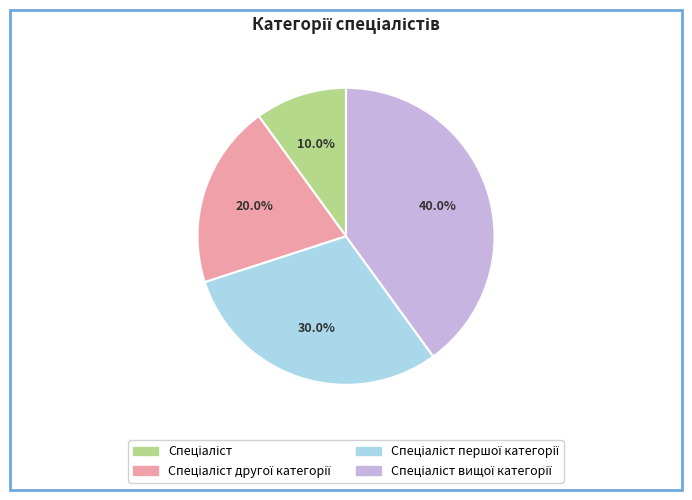

Is there any slice that represents more than half of the pie?

No